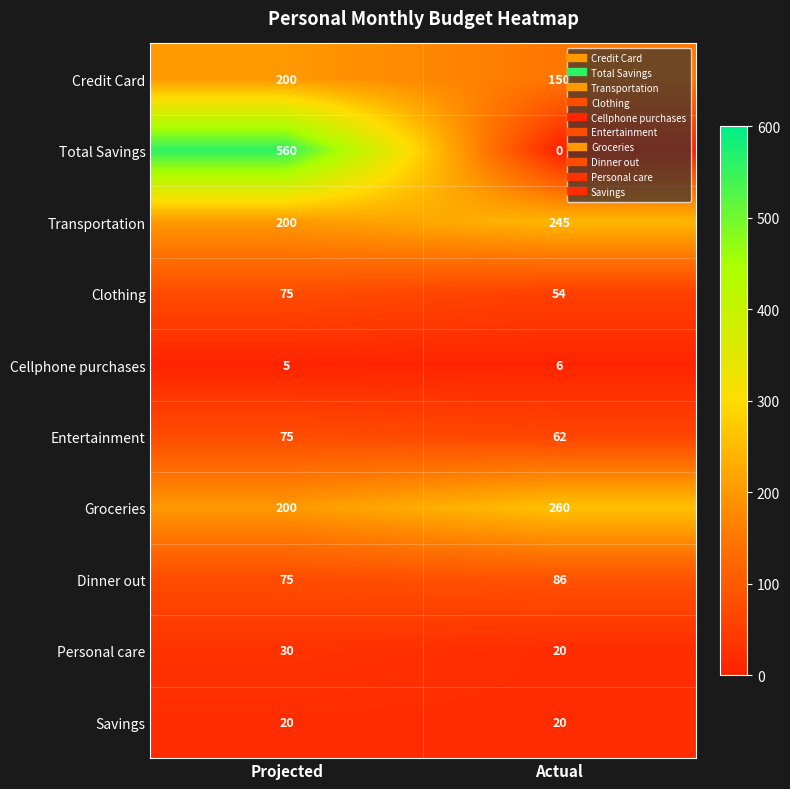

Reading right to left, list all the values displayed in this chart.

Credit Card: 150	200
Total Savings: 0	560
Transportation: 245	200
Clothing: 54	75
Cellphone purchases: 6	5
Entertainment: 62	75
Groceries: 260	200
Dinner out: 86	75
Personal care: 20	30
Savings: 20	20